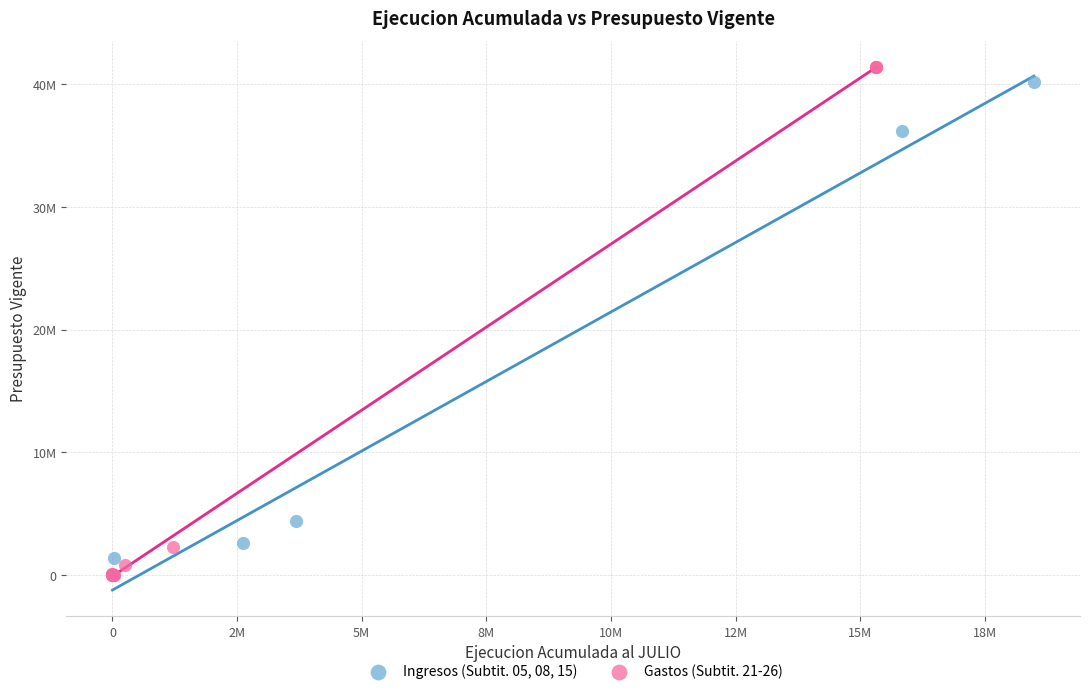

Which series contains the highest Y value?

Gastos (Subtit. 21-26)